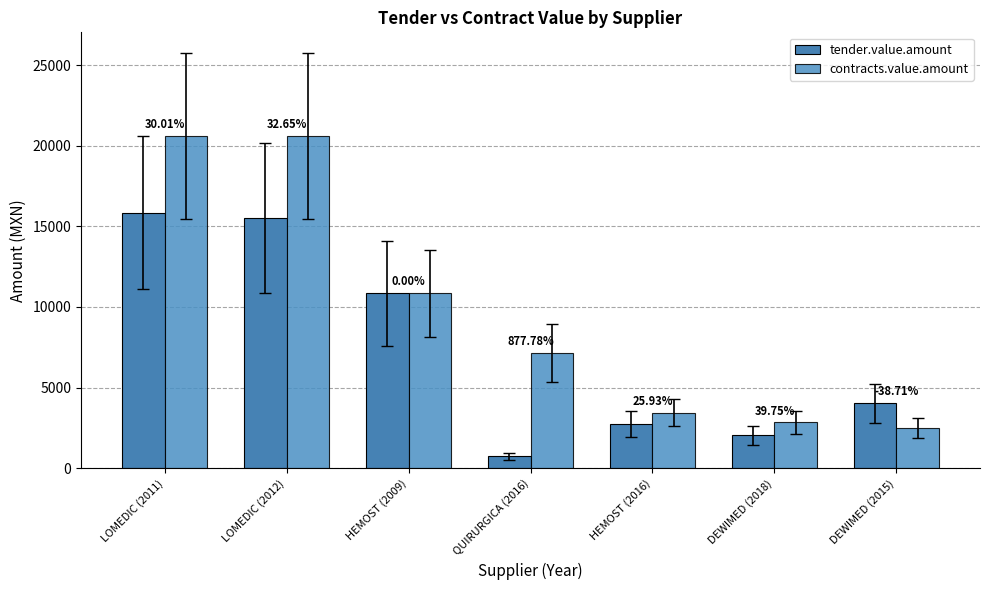

Reading left to right, what are all the values shown in this chart?

tender.value.amount: LOMEDIC (2011)=15850.2	LOMEDIC (2012)=15534.1	HEMOST (2009)=10853.7	QUIRURGICA (2016)=730.8	HEMOST (2016)=2737.6	DEWIMED (2018)=2028.2	DEWIMED (2015)=4030.4
contracts.value.amount: LOMEDIC (2011)=20606.5	LOMEDIC (2012)=20606.5	HEMOST (2009)=10853.7	QUIRURGICA (2016)=7145.6	HEMOST (2016)=3447.5	DEWIMED (2018)=2834.4	DEWIMED (2015)=2470.1